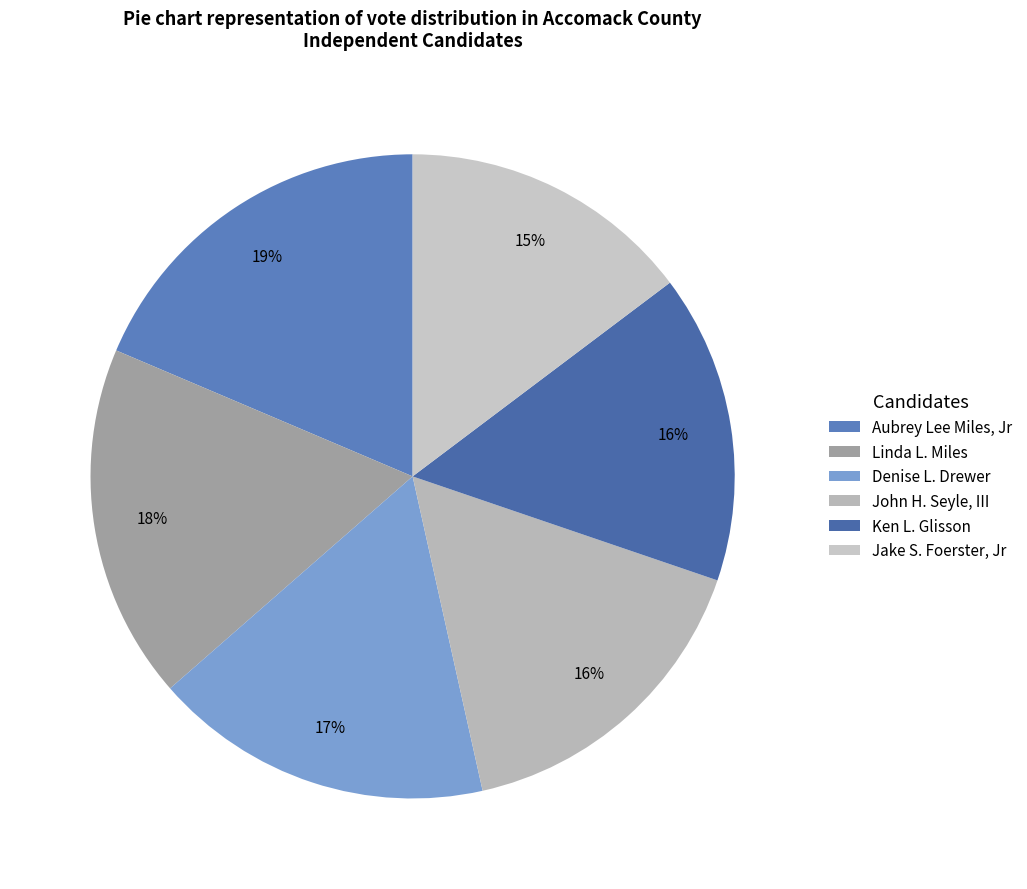

Between Ken L. Glisson and Denise L. Drewer, which is larger?

Denise L. Drewer